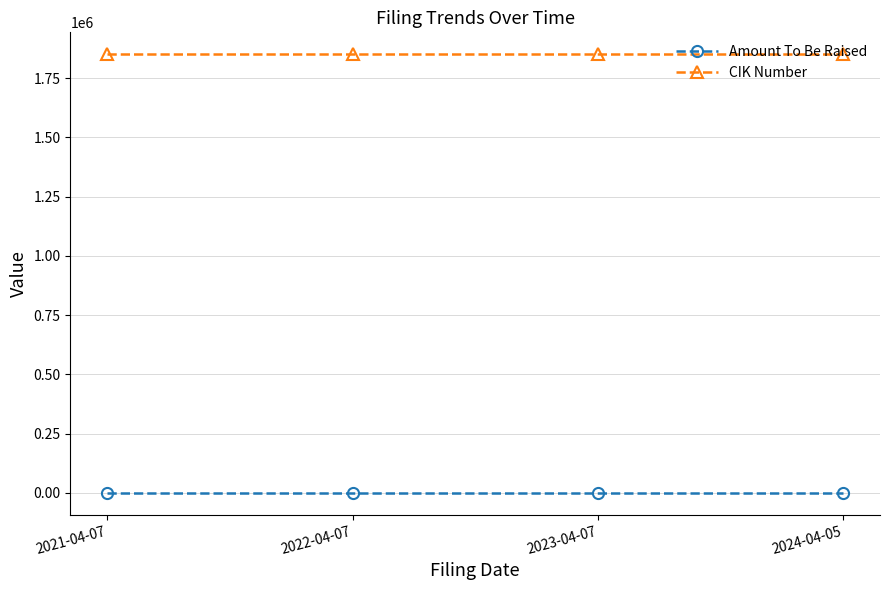

What is the maximum value shown in the chart?

1850794